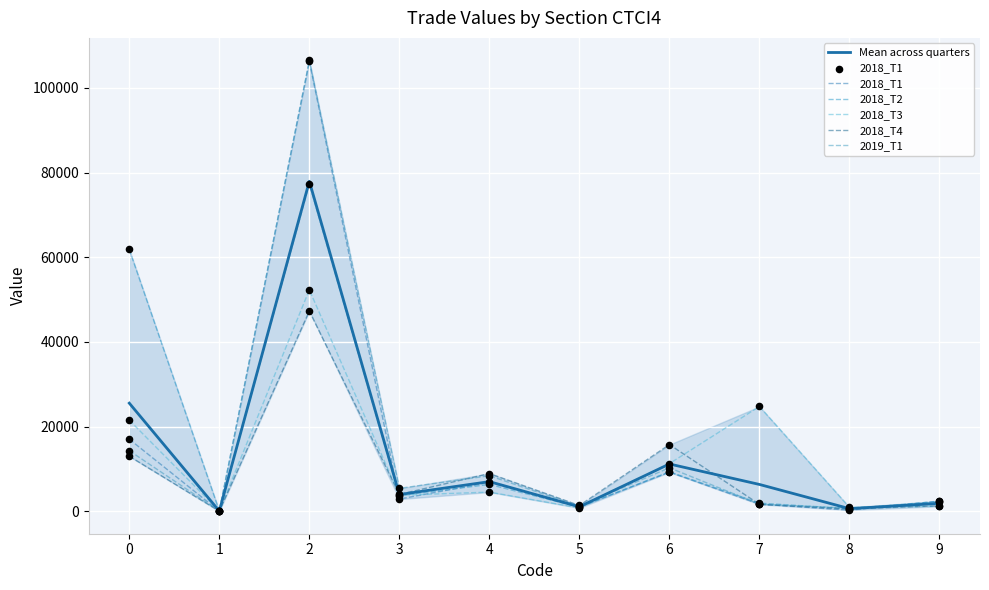

What is the total value across all series at 3?

23672.8